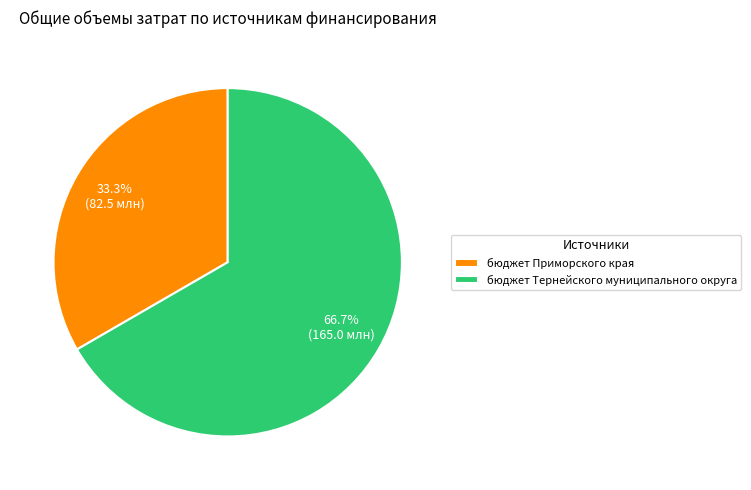

Is it true that бюджет Приморского края is 33% of the pie?

True